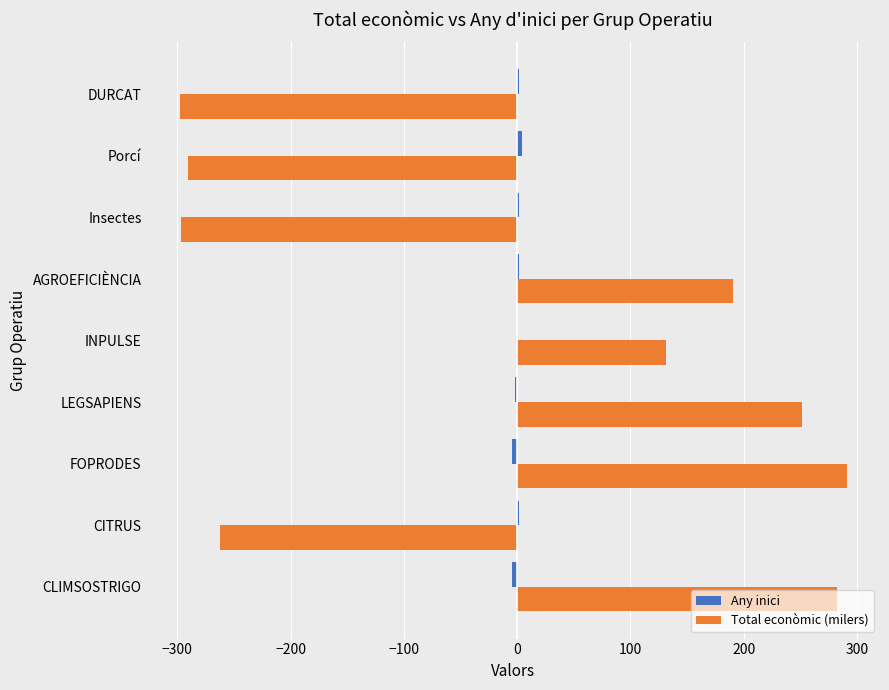

What is the maximum value shown in the chart?

290.9